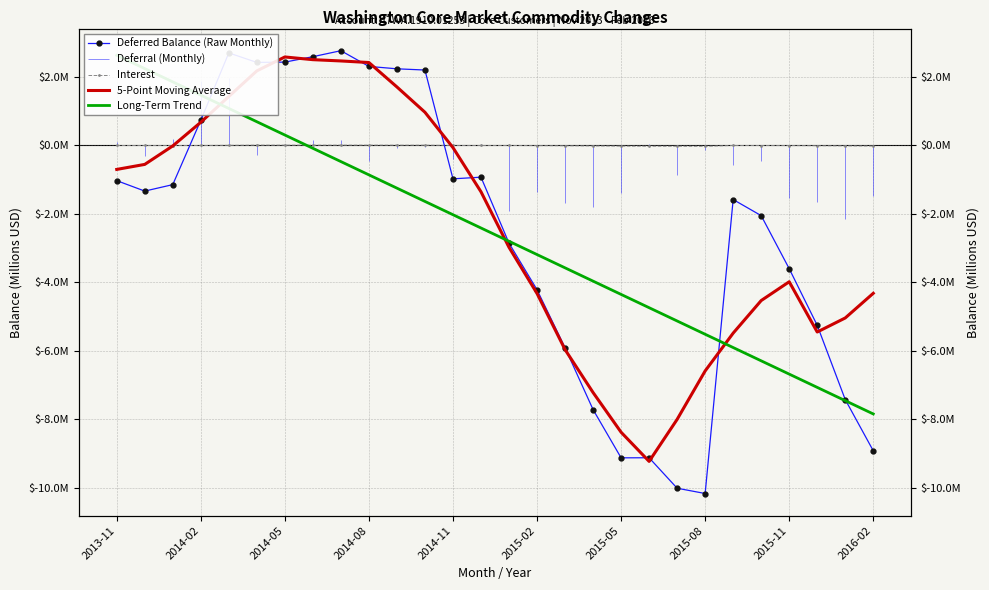

How many intersections are there between 5-Point Moving Average and Long-Term Trend?

3